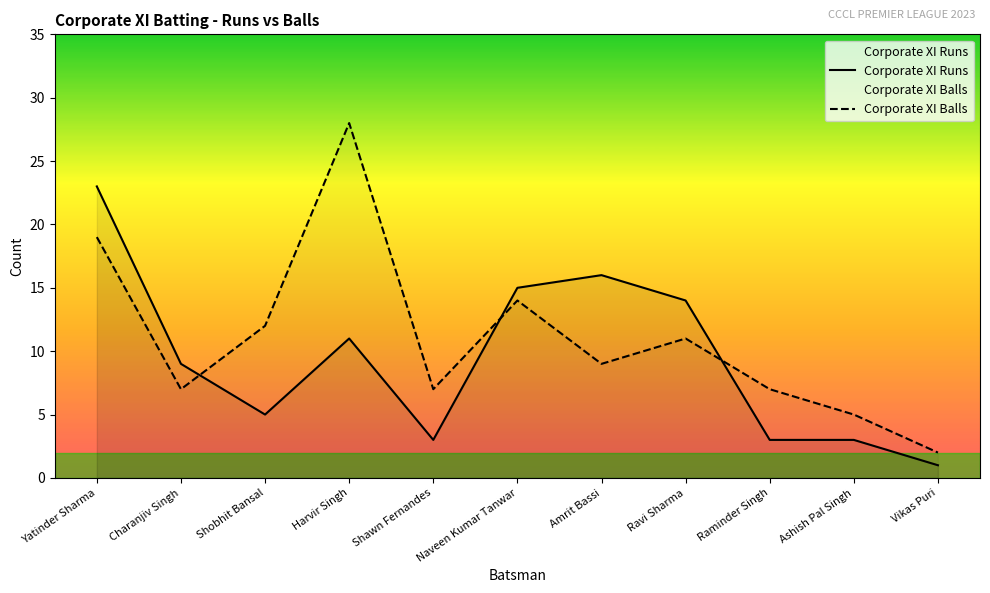

Does the chart have visible grid lines?

No